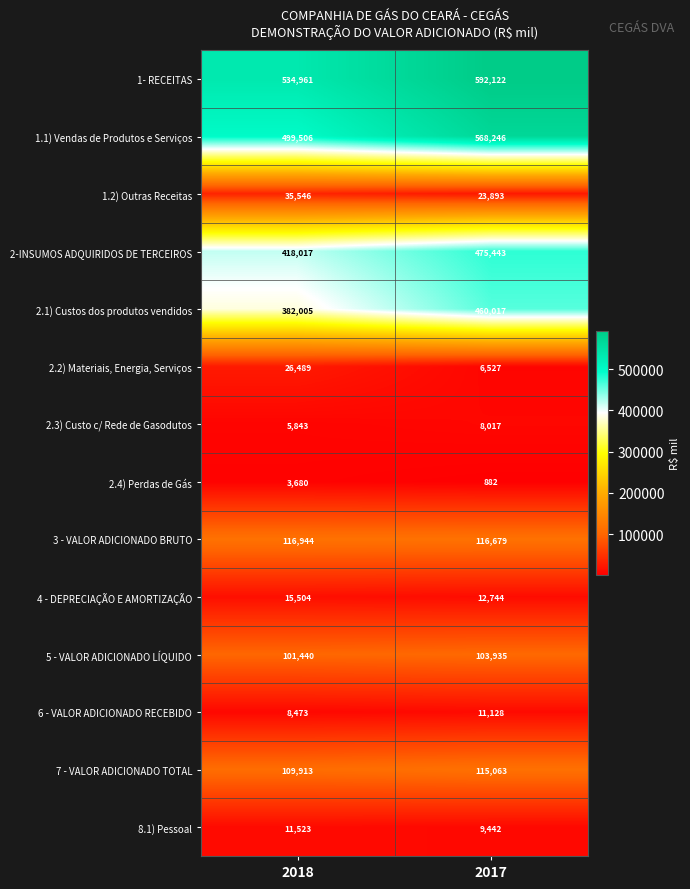

Which series has the widest spread of values?

2.1) Custos dos produtos vendidos